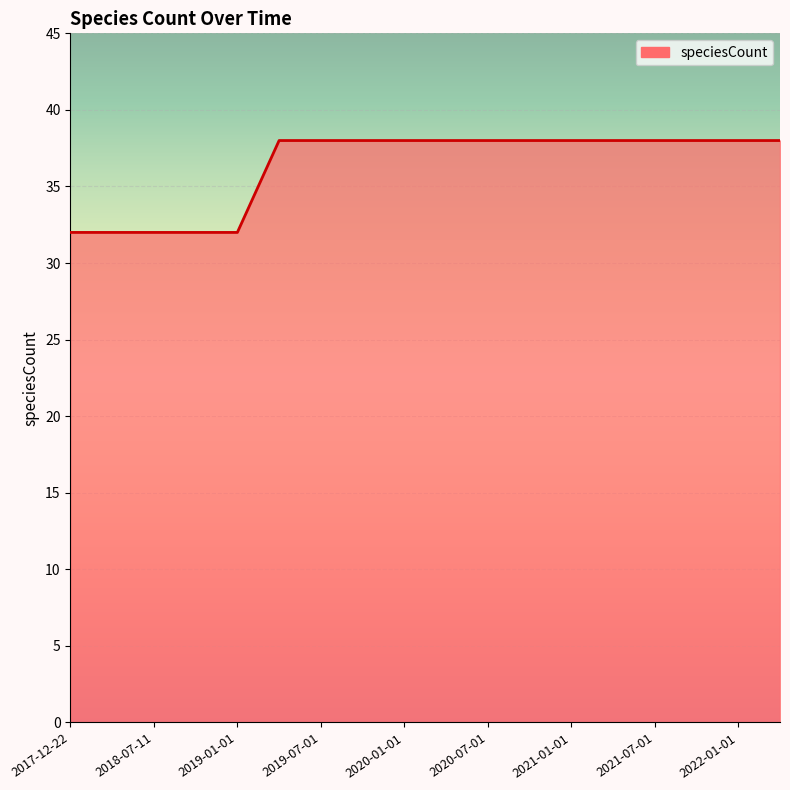

What is the smallest value displayed?

32